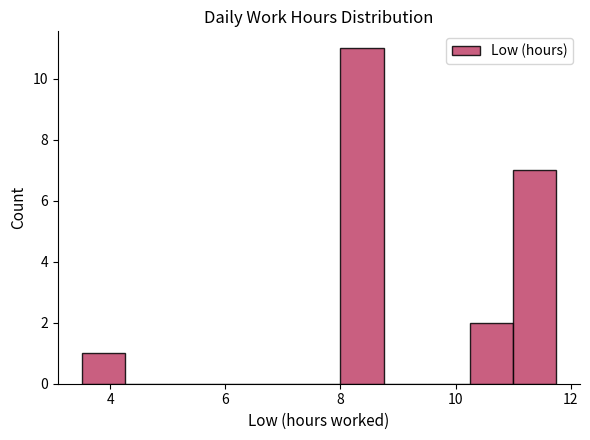

Around what value on the x-axis is the tallest bar? Give the approximate position of its centre, as read against the axis.

8.4